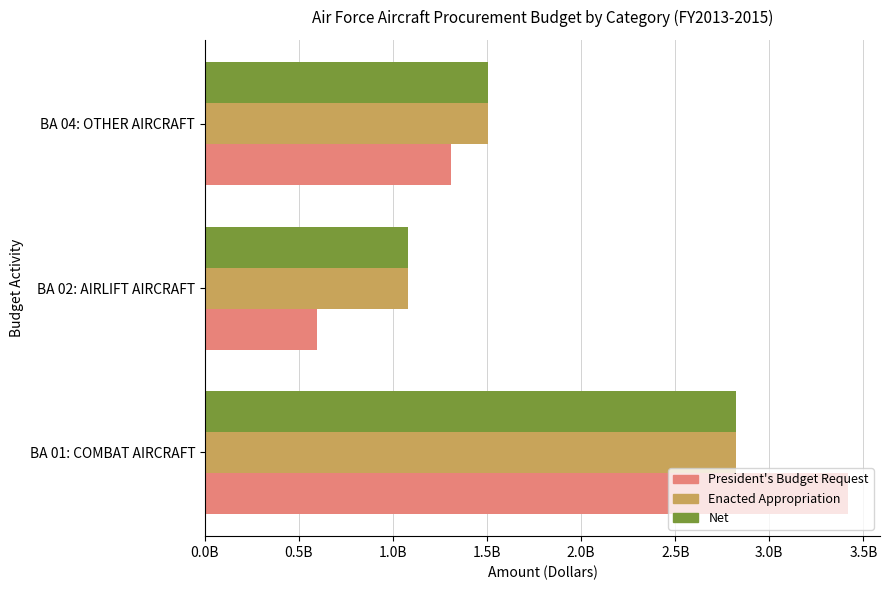

What are all the series names shown in the legend?

President's Budget Request, Enacted Appropriation, Net